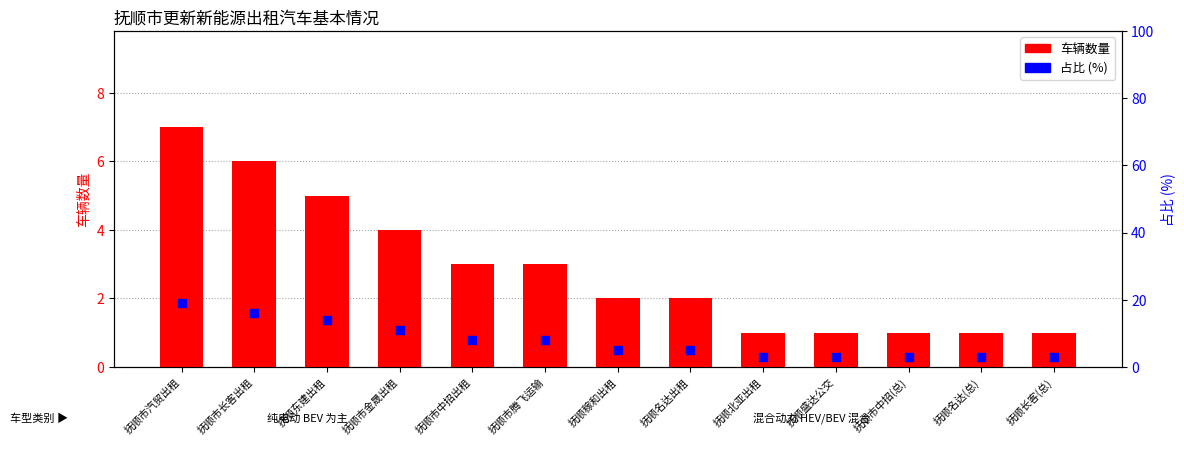

At which category is the sum across all series the highest?

抚顺市汽贸出租